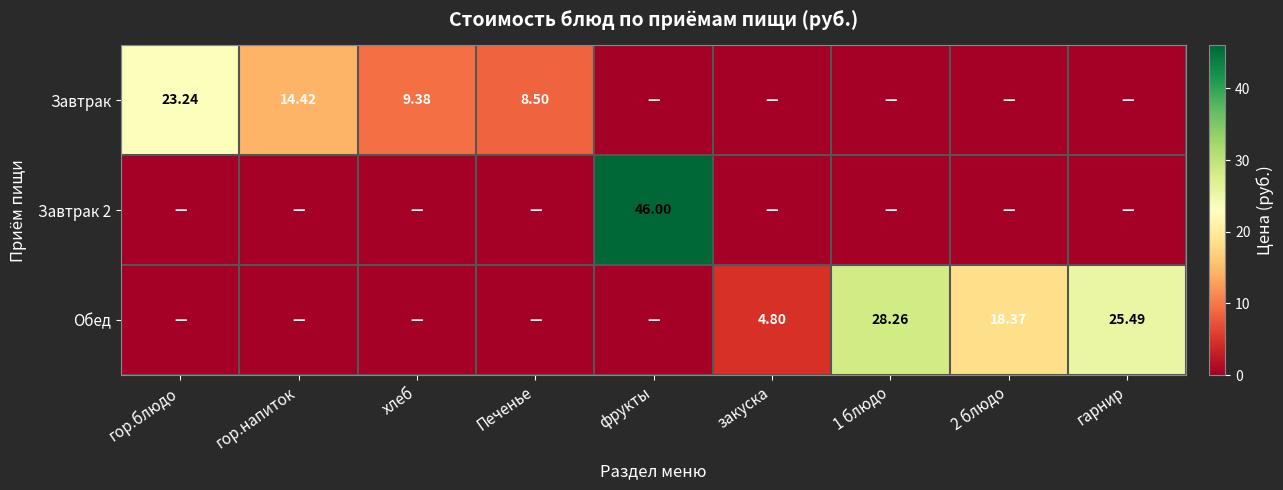

What is the average value of the Завтрак series?

6.2